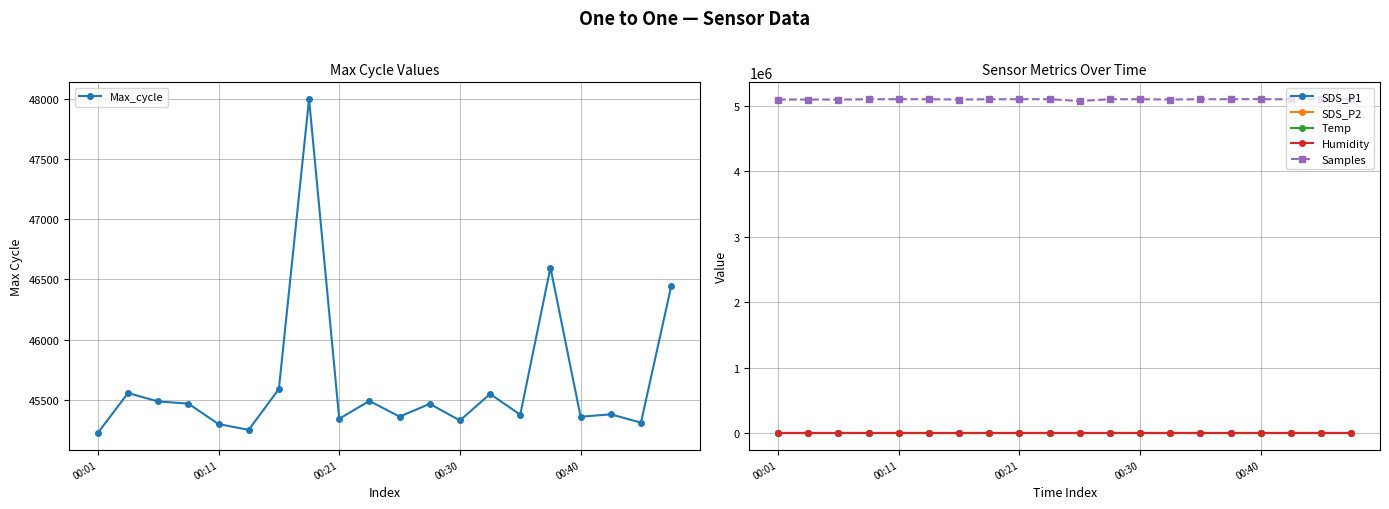

How many data points does each series have?

20